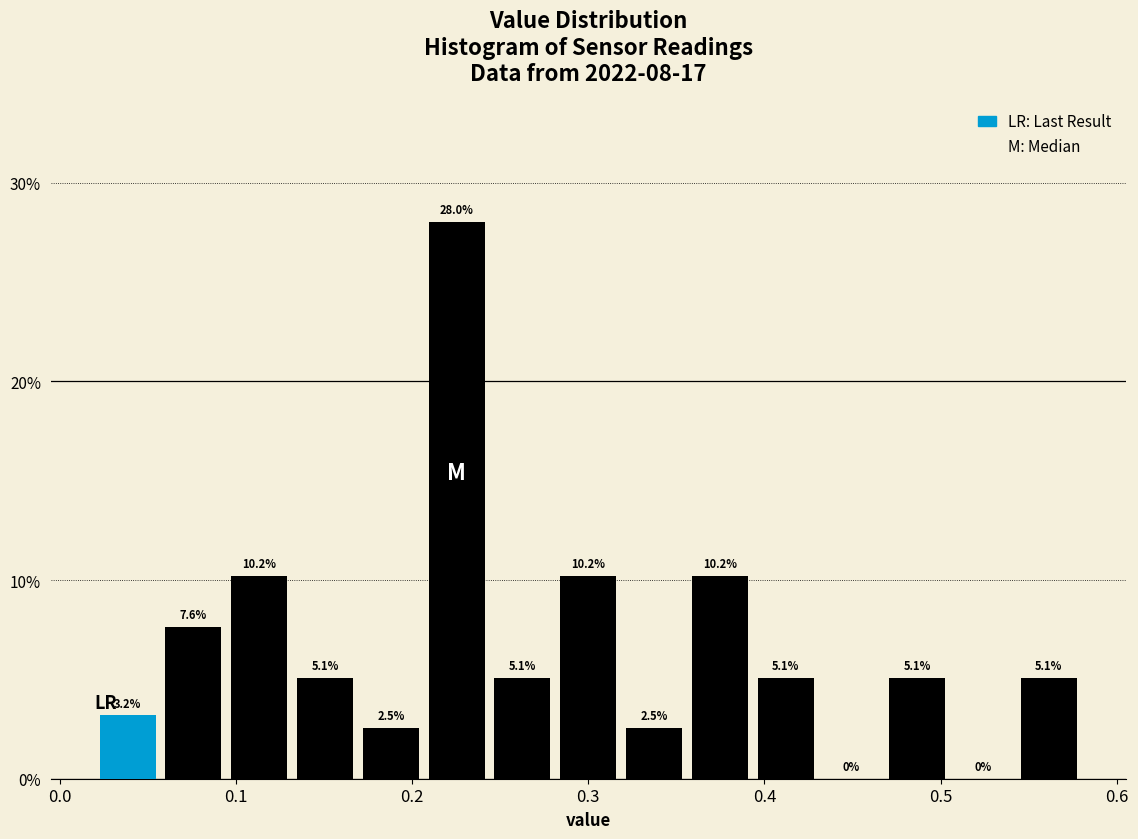

Read against the x-axis, roughly where is the centre of the tallest bar?

0.23